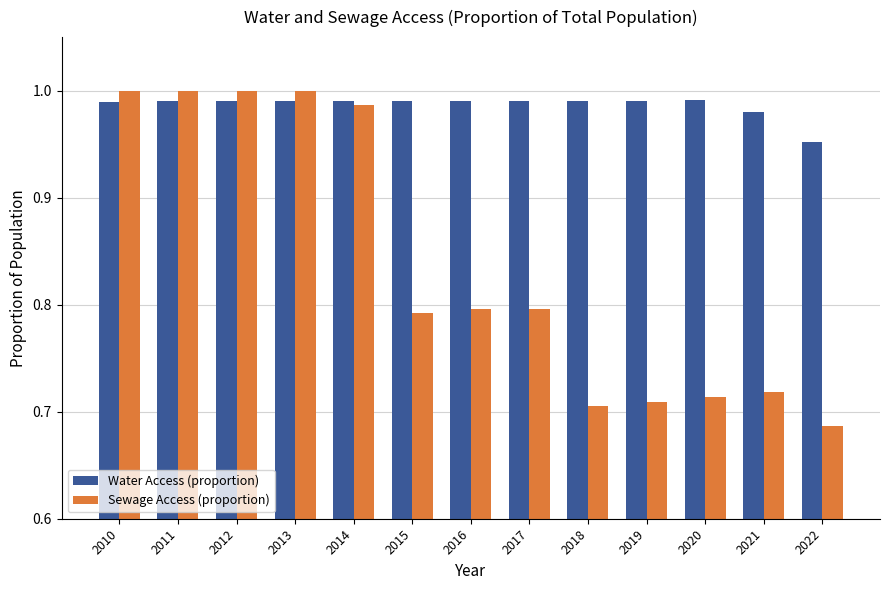

Is the value of Sewage Access (proportion) at 2017 greater than the value of Water Access (proportion) at 2022?

No